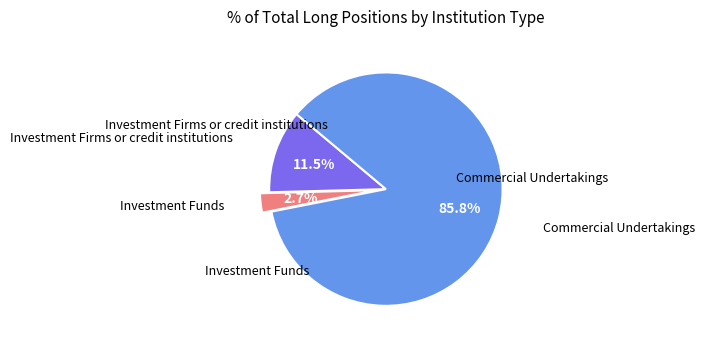

Count the number of slices in the pie.

3